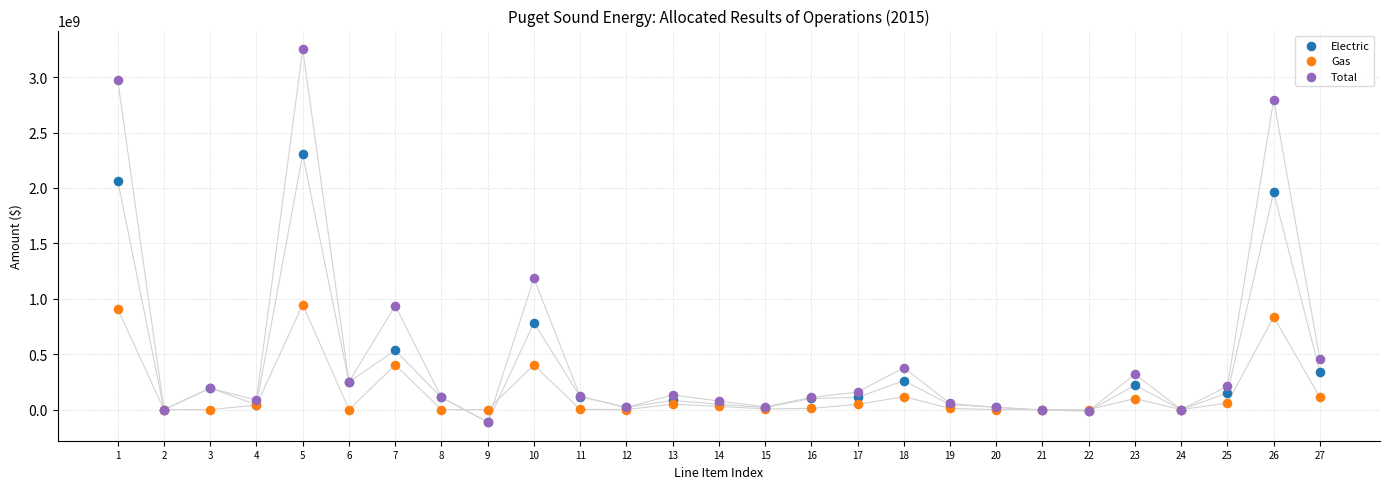

What are all the series names shown in the legend?

Electric, Gas, Total